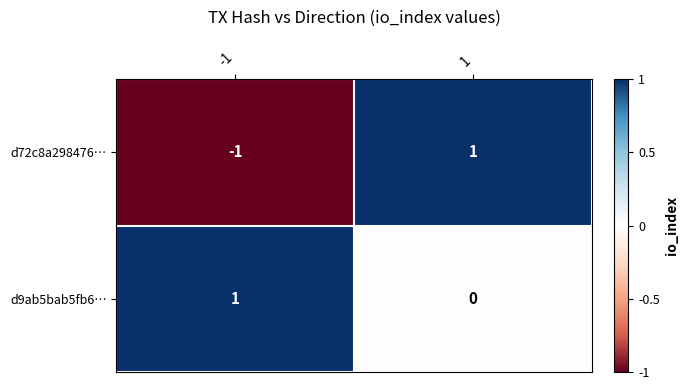

Rank the series at 1 from highest to lowest value.

d72c8a298476…, d9ab5bab5fb6…